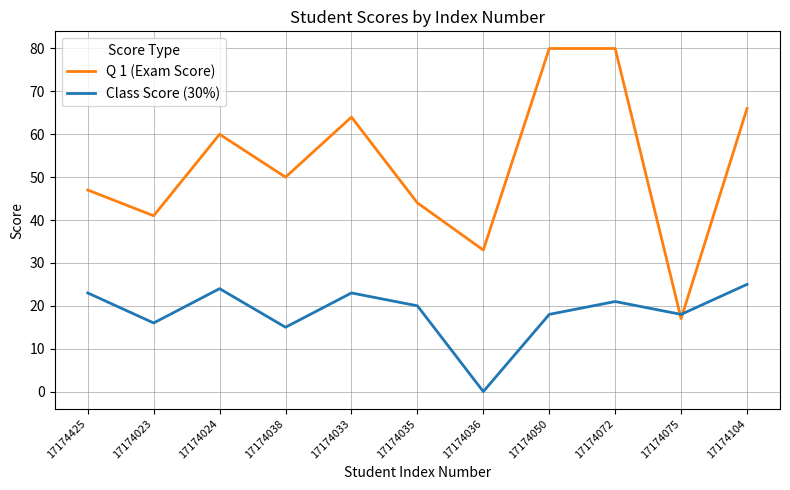

What position from the right is 17174033?

7